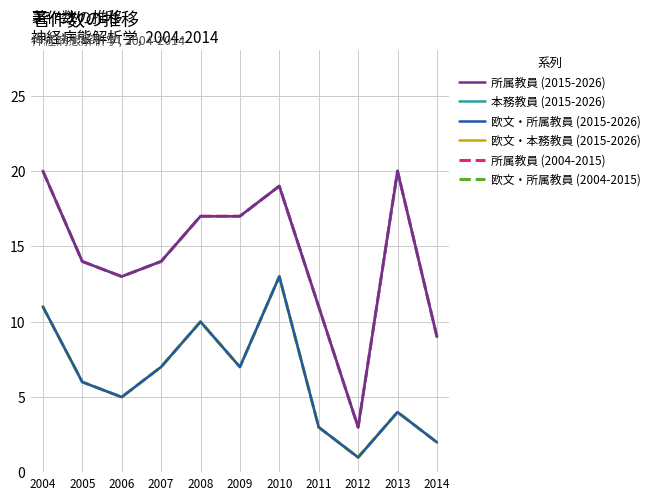

What is the average value of the 所属教員 (2004-2015) series?

14